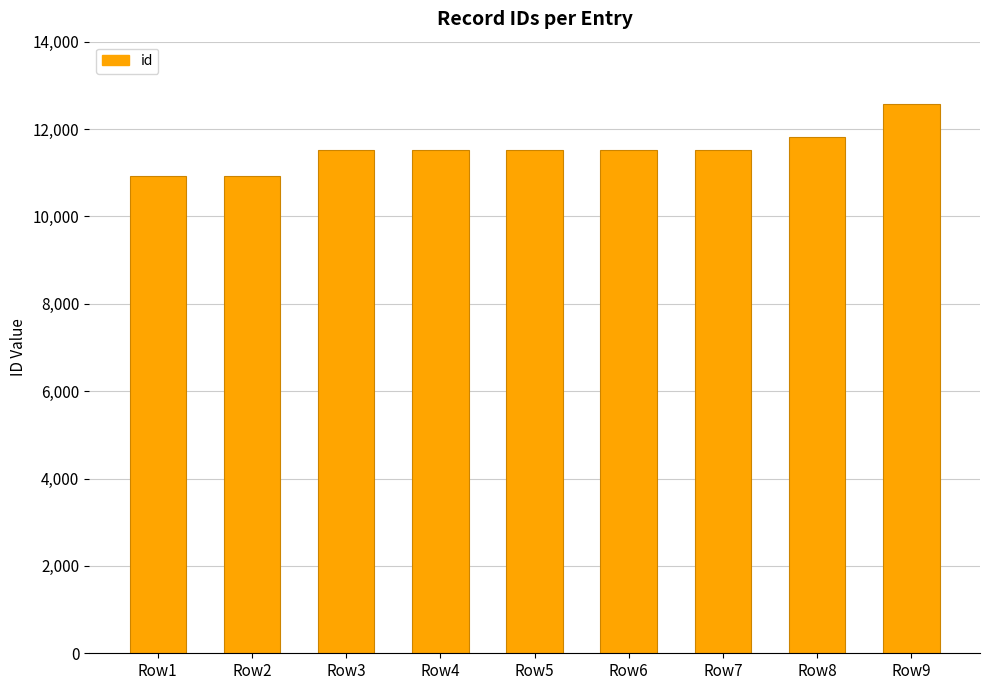

Is it true that the value at Row3 is 19777?

False